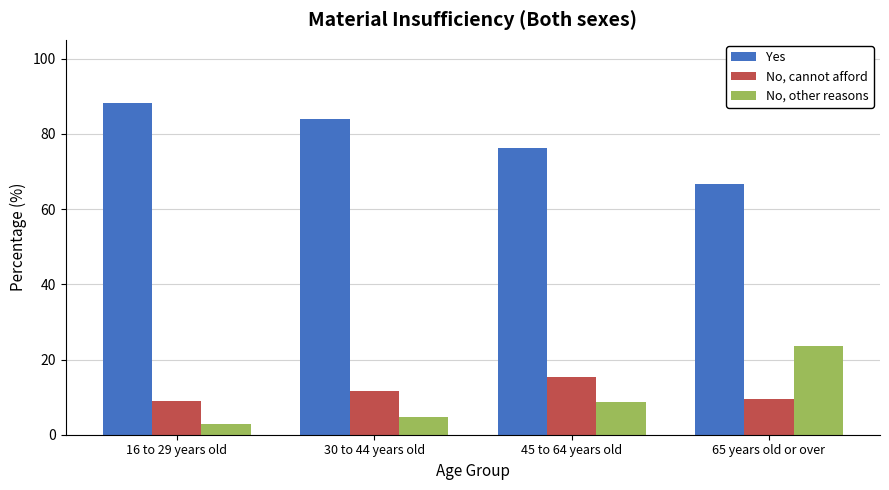

At which label does No, other reasons reach its peak?

65 years old or over